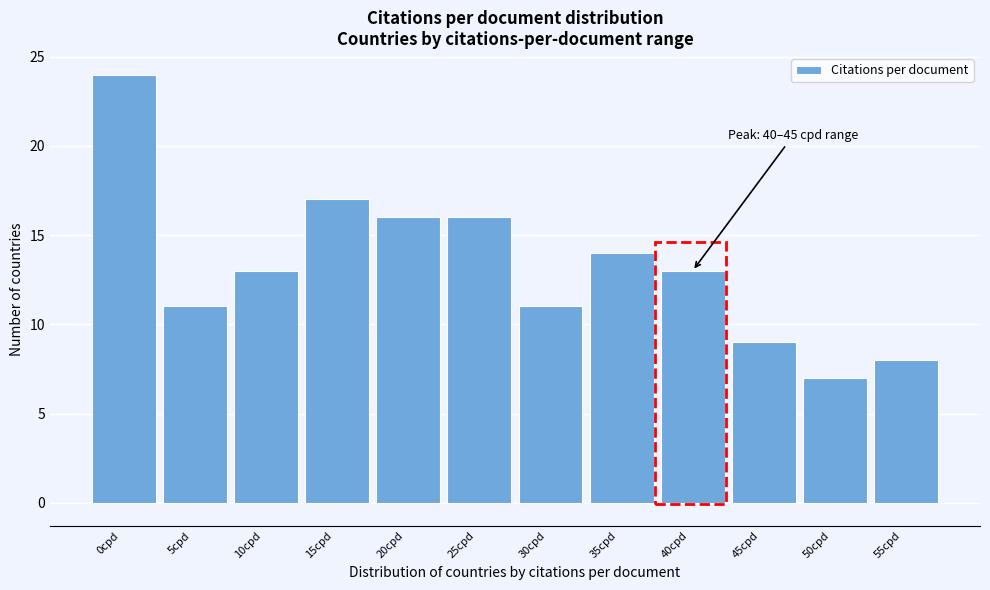

Reading left to right, list all the values displayed in this chart.

0cpd=24	5cpd=11	10cpd=13	15cpd=17	20cpd=16	25cpd=16	30cpd=11	35cpd=14	40cpd=13	45cpd=9	50cpd=7	55cpd=8